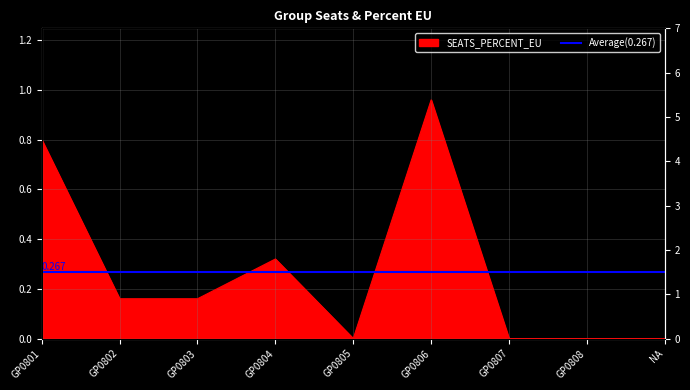

What is the difference between the maximum and minimum values?

1.0